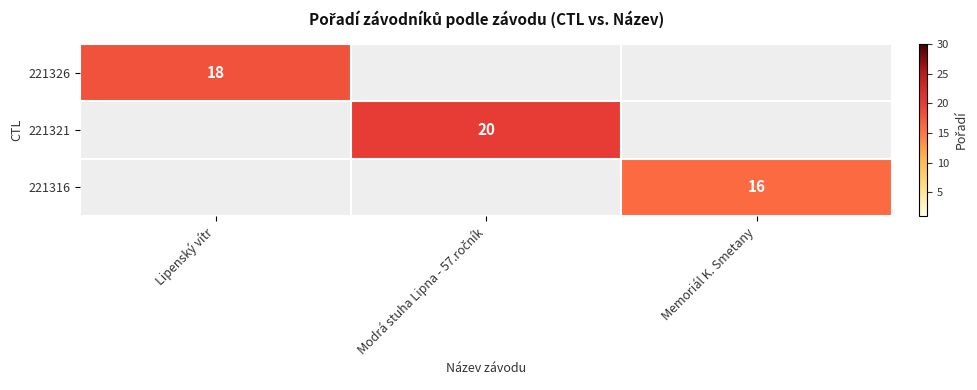

Is it true that 221316 equals 4 at Memoriál K. Smetany?

False